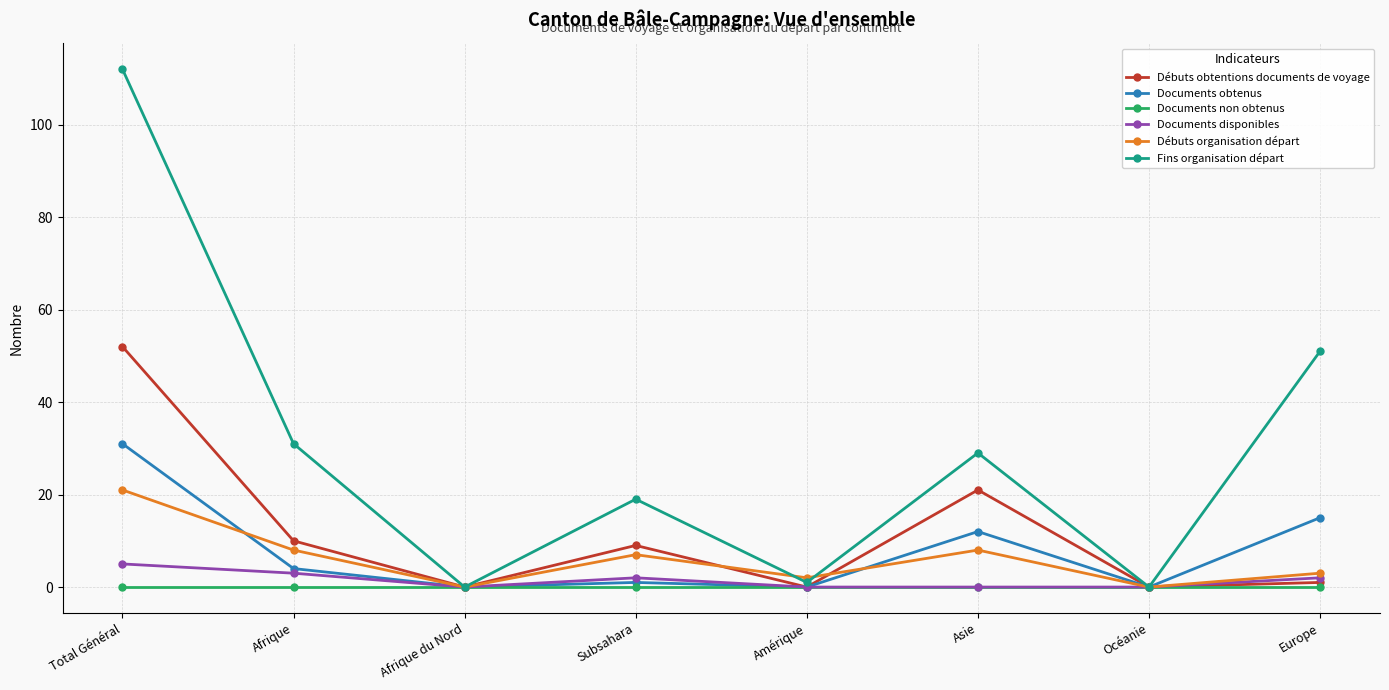

What is the sum of the Documents obtenus values at Océanie and Europe?

15